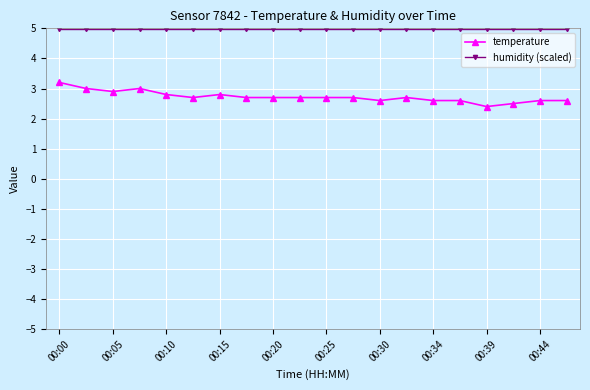

What is the sum of all humidity (scaled) values?

99.8